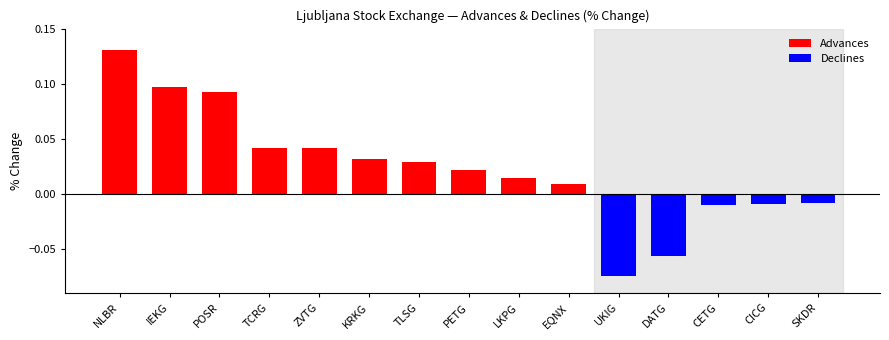

What is the label of the 2nd bar from the left?

IEKG